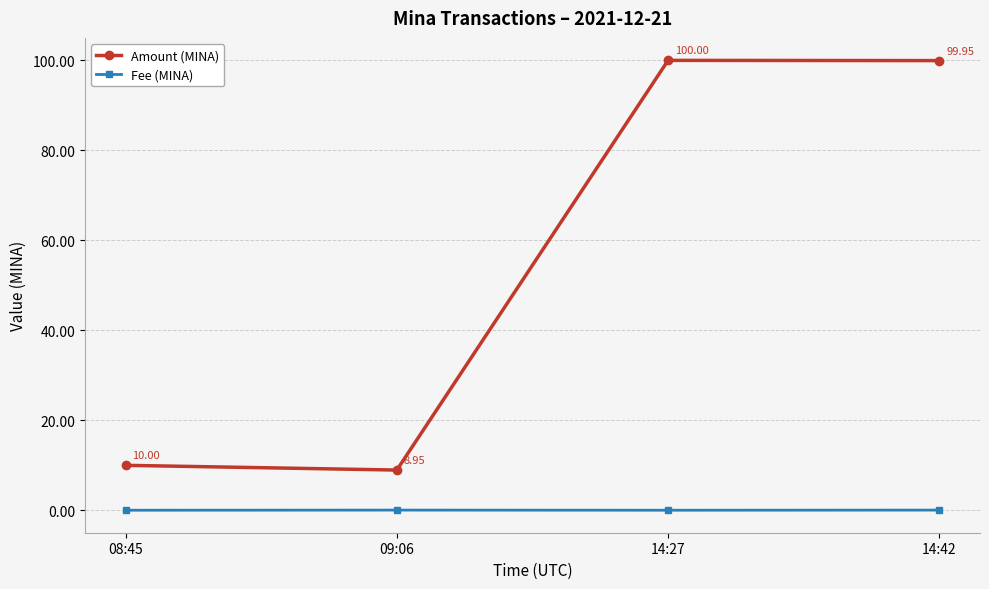

What is the label of the 2nd point from the left?

09:06